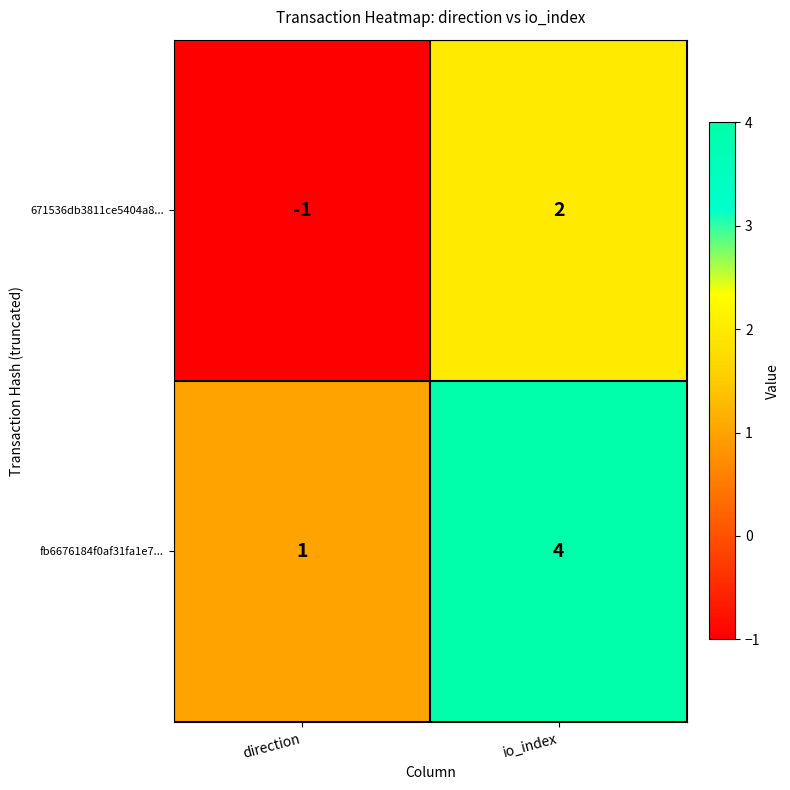

Is it true that fb6676184f0af31fa1e7... equals 2 at direction?

False